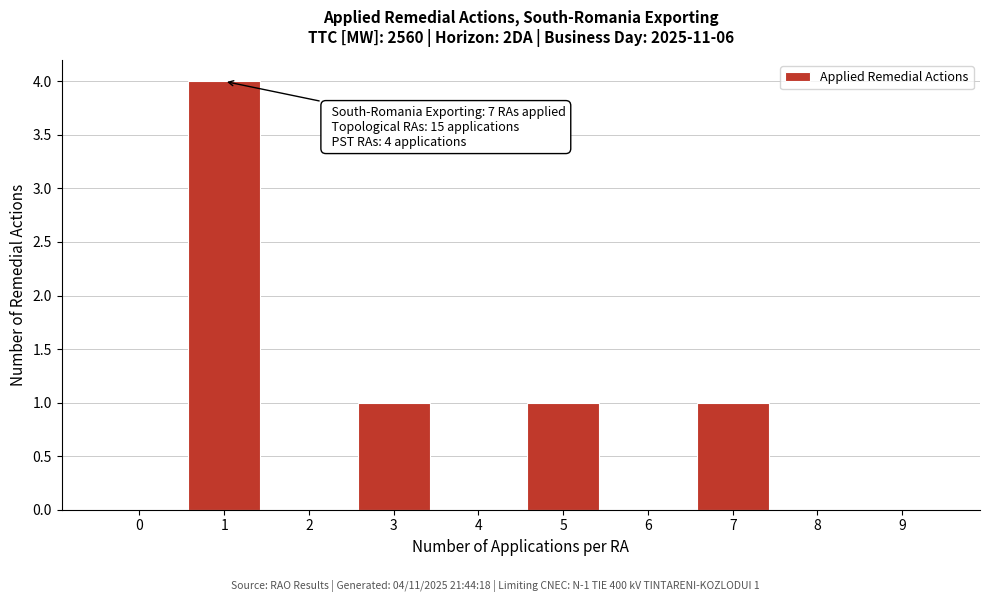

Reading left to right, extract all data points from this chart.

0=0	1=4	2=0	3=1	4=0	5=1	6=0	7=1	8=0	9=0